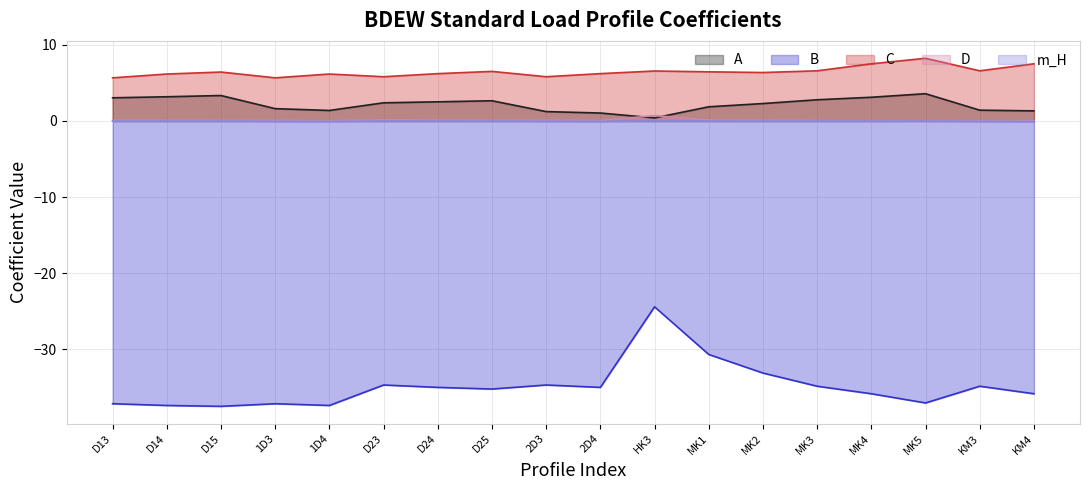

Which category has the highest value in the A series?

MK5